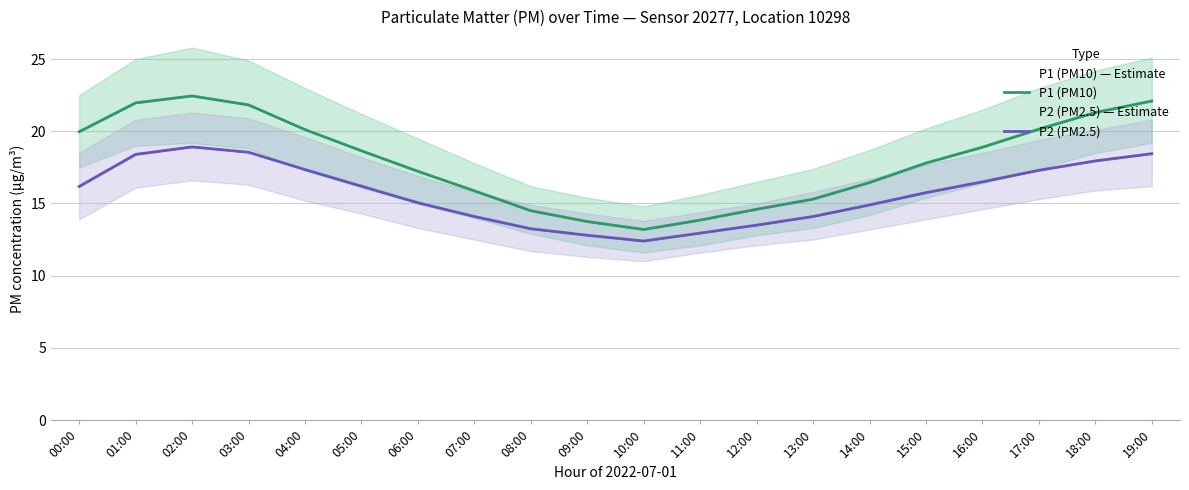

What is the label of the 10th point from the right?

10:00